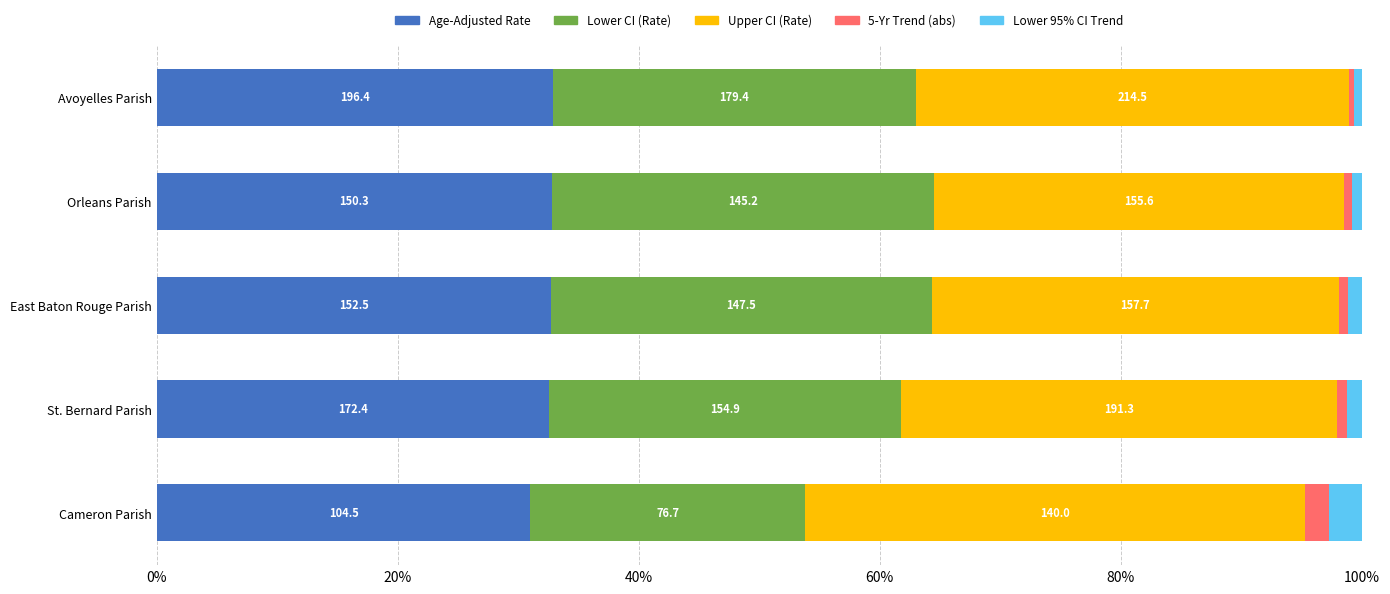

What are all the series names shown in the legend?

Age-Adjusted Rate, Lower CI (Rate), Upper CI (Rate), 5-Yr Trend (abs), Lower 95% CI Trend